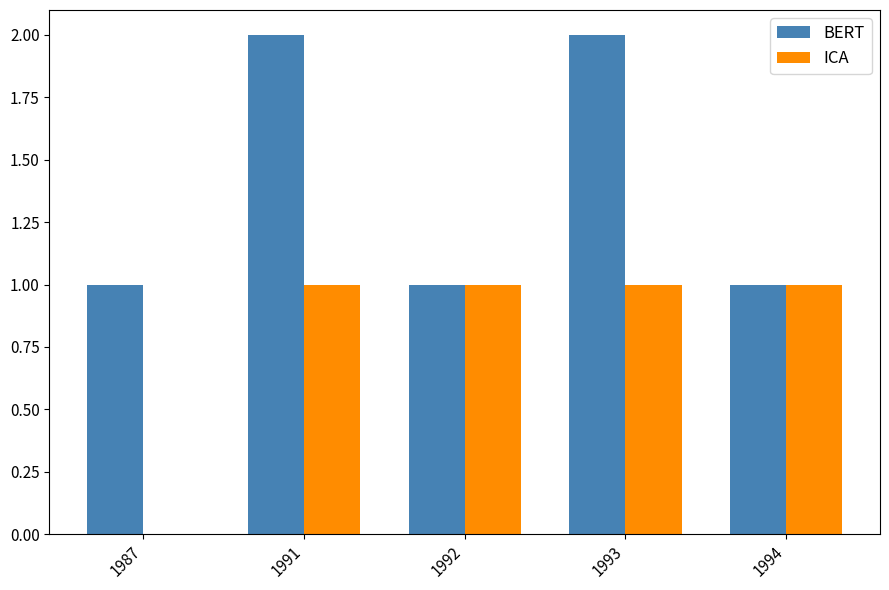

What is the sum of all BERT values?

7